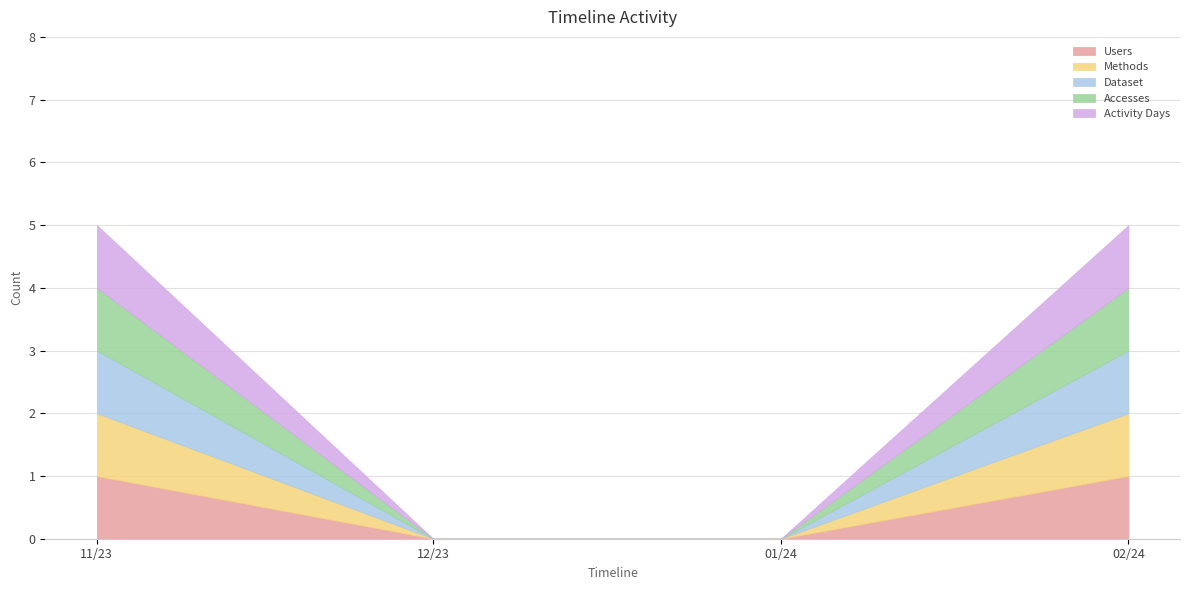

What is the difference between the maximum and minimum values in the Methods series?

1